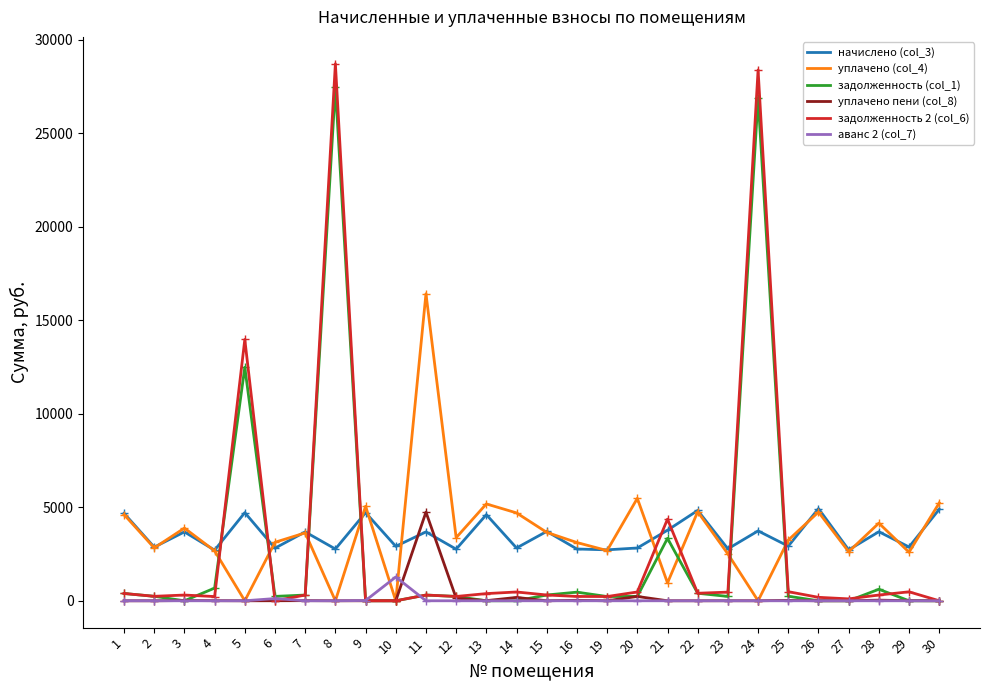

What is the spread (max minus min) of values at 4?

2707.1